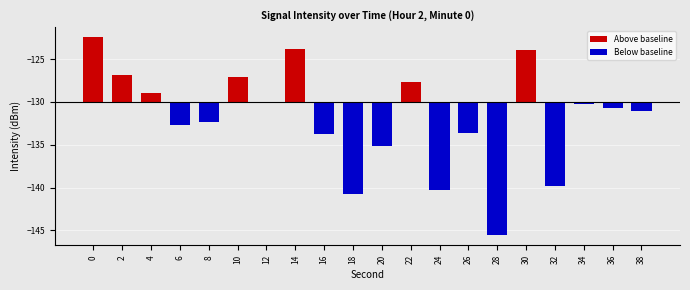

Reading right to left, transcribe all the data shown in this chart.

Above baseline: 0.0	0.0	0.0	0.0	6.1	0.0	0.0	0.0	2.3	0.0	0.0	0.0	6.2	0.0	2.9	0.0	0.0	1.1	3.1	7.6
Below baseline: -1.0	-0.7	-0.3	-9.8	0.0	-15.6	-3.6	-10.3	0.0	-5.1	-10.8	-3.8	0.0	0.0	0.0	-2.4	-2.7	0.0	0.0	0.0